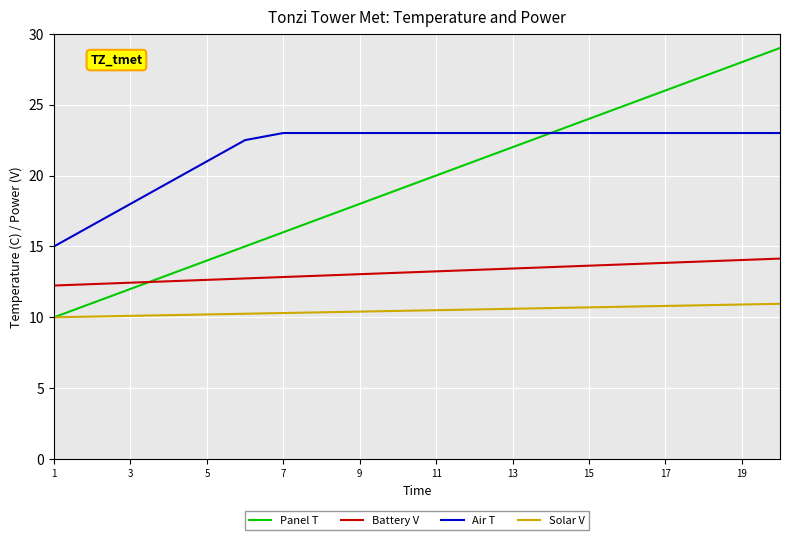

Rank the series by their average value, from lowest to highest.

Solar V, Battery V, Panel T, Air T